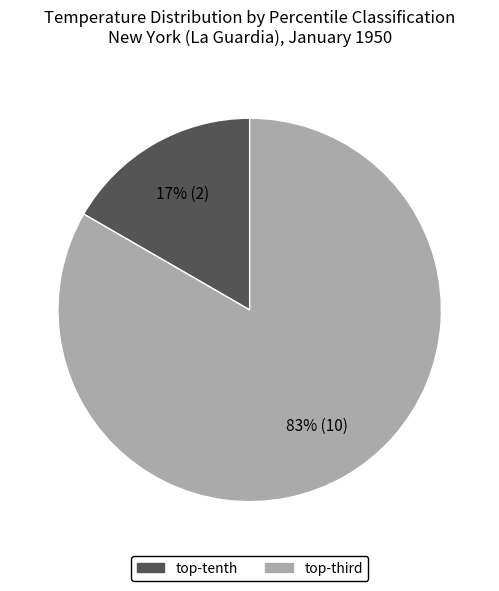

To the nearest percent, what is the average slice percentage?

50%